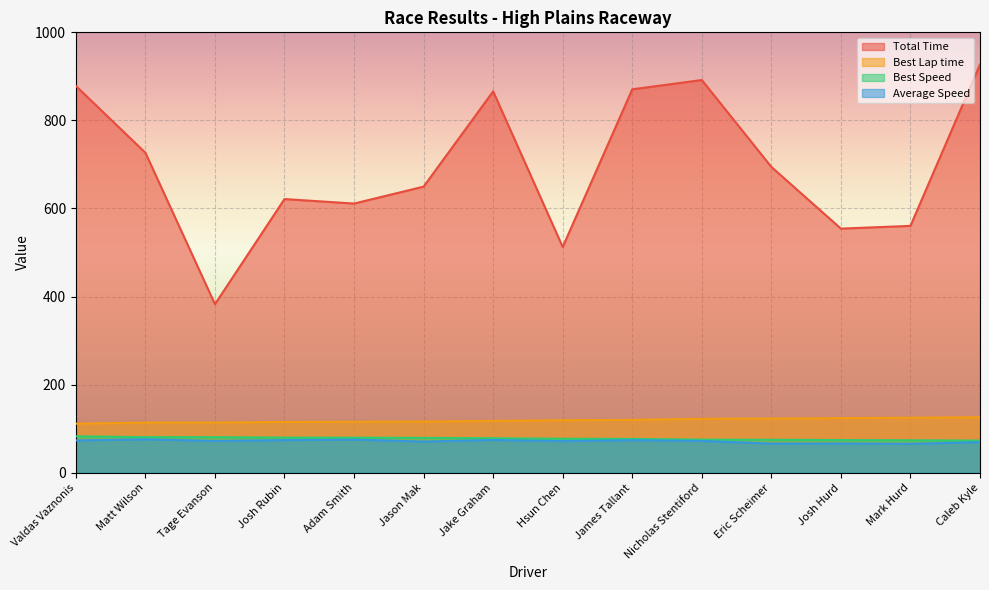

Which series has the largest total across all categories?

Total Time